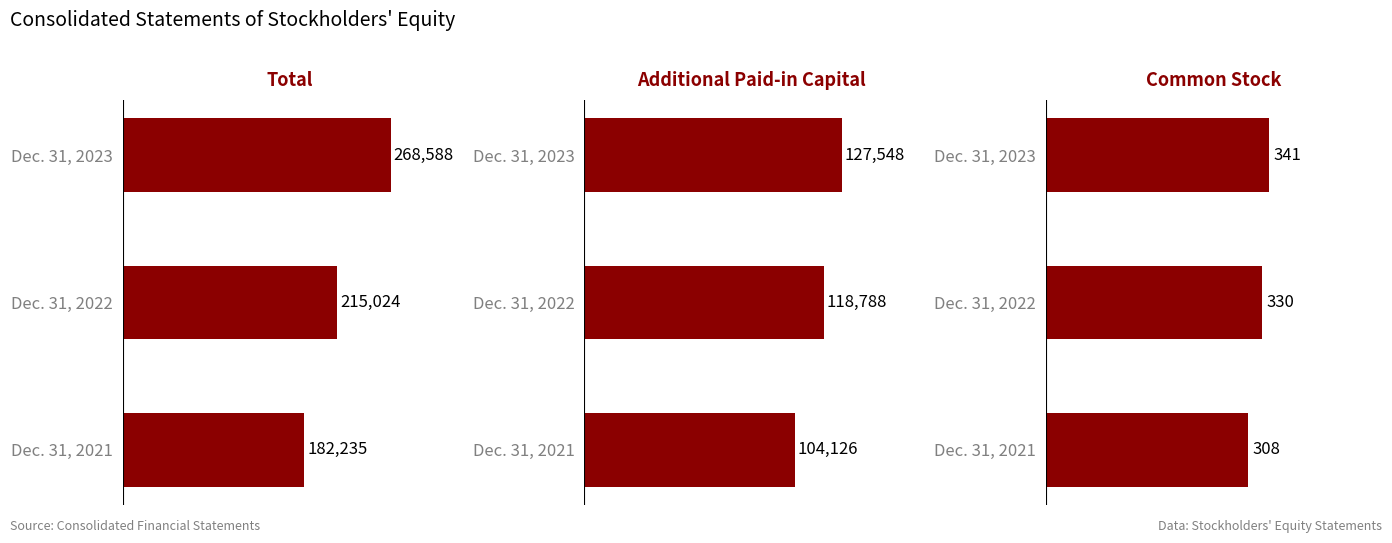

What is the difference between the maximum and second lowest values in the Common Stock [Member] series?

11